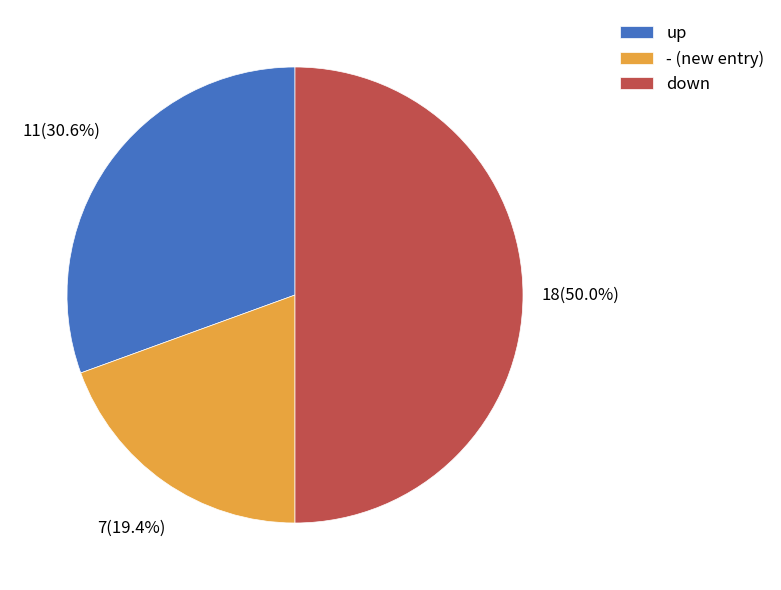

What is the smallest slice in the pie chart?

- (new entry)